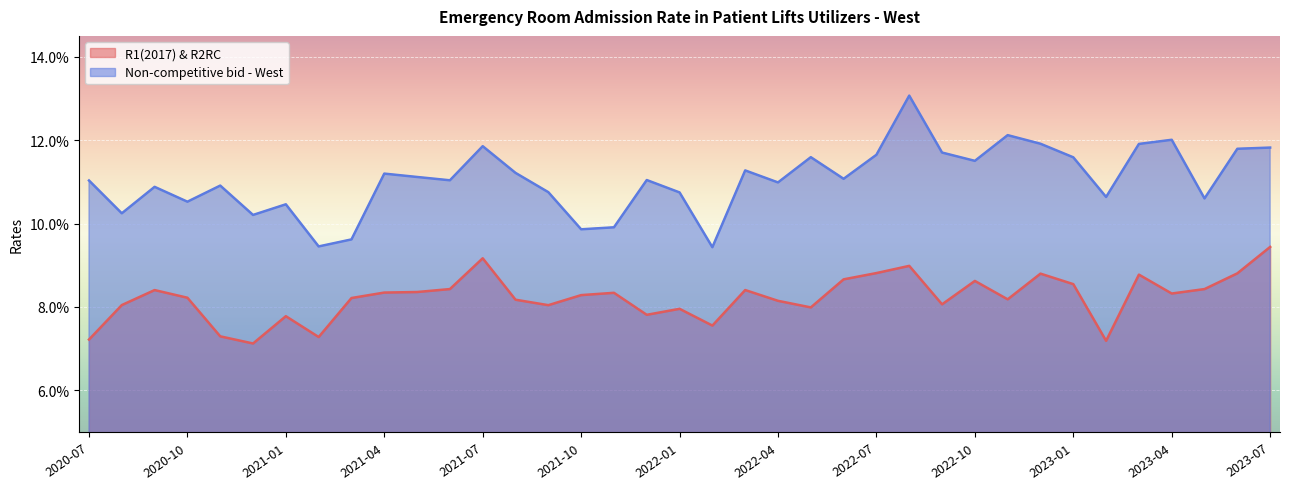

Which has a higher value, 2023-05 or 2023-02?

2023-05